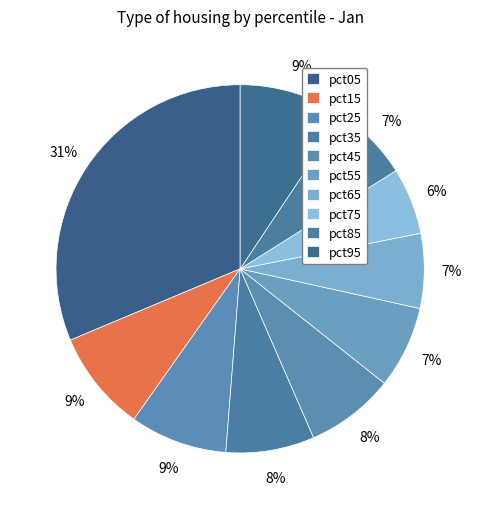

Does pct35 account for over 50% of the chart?

No